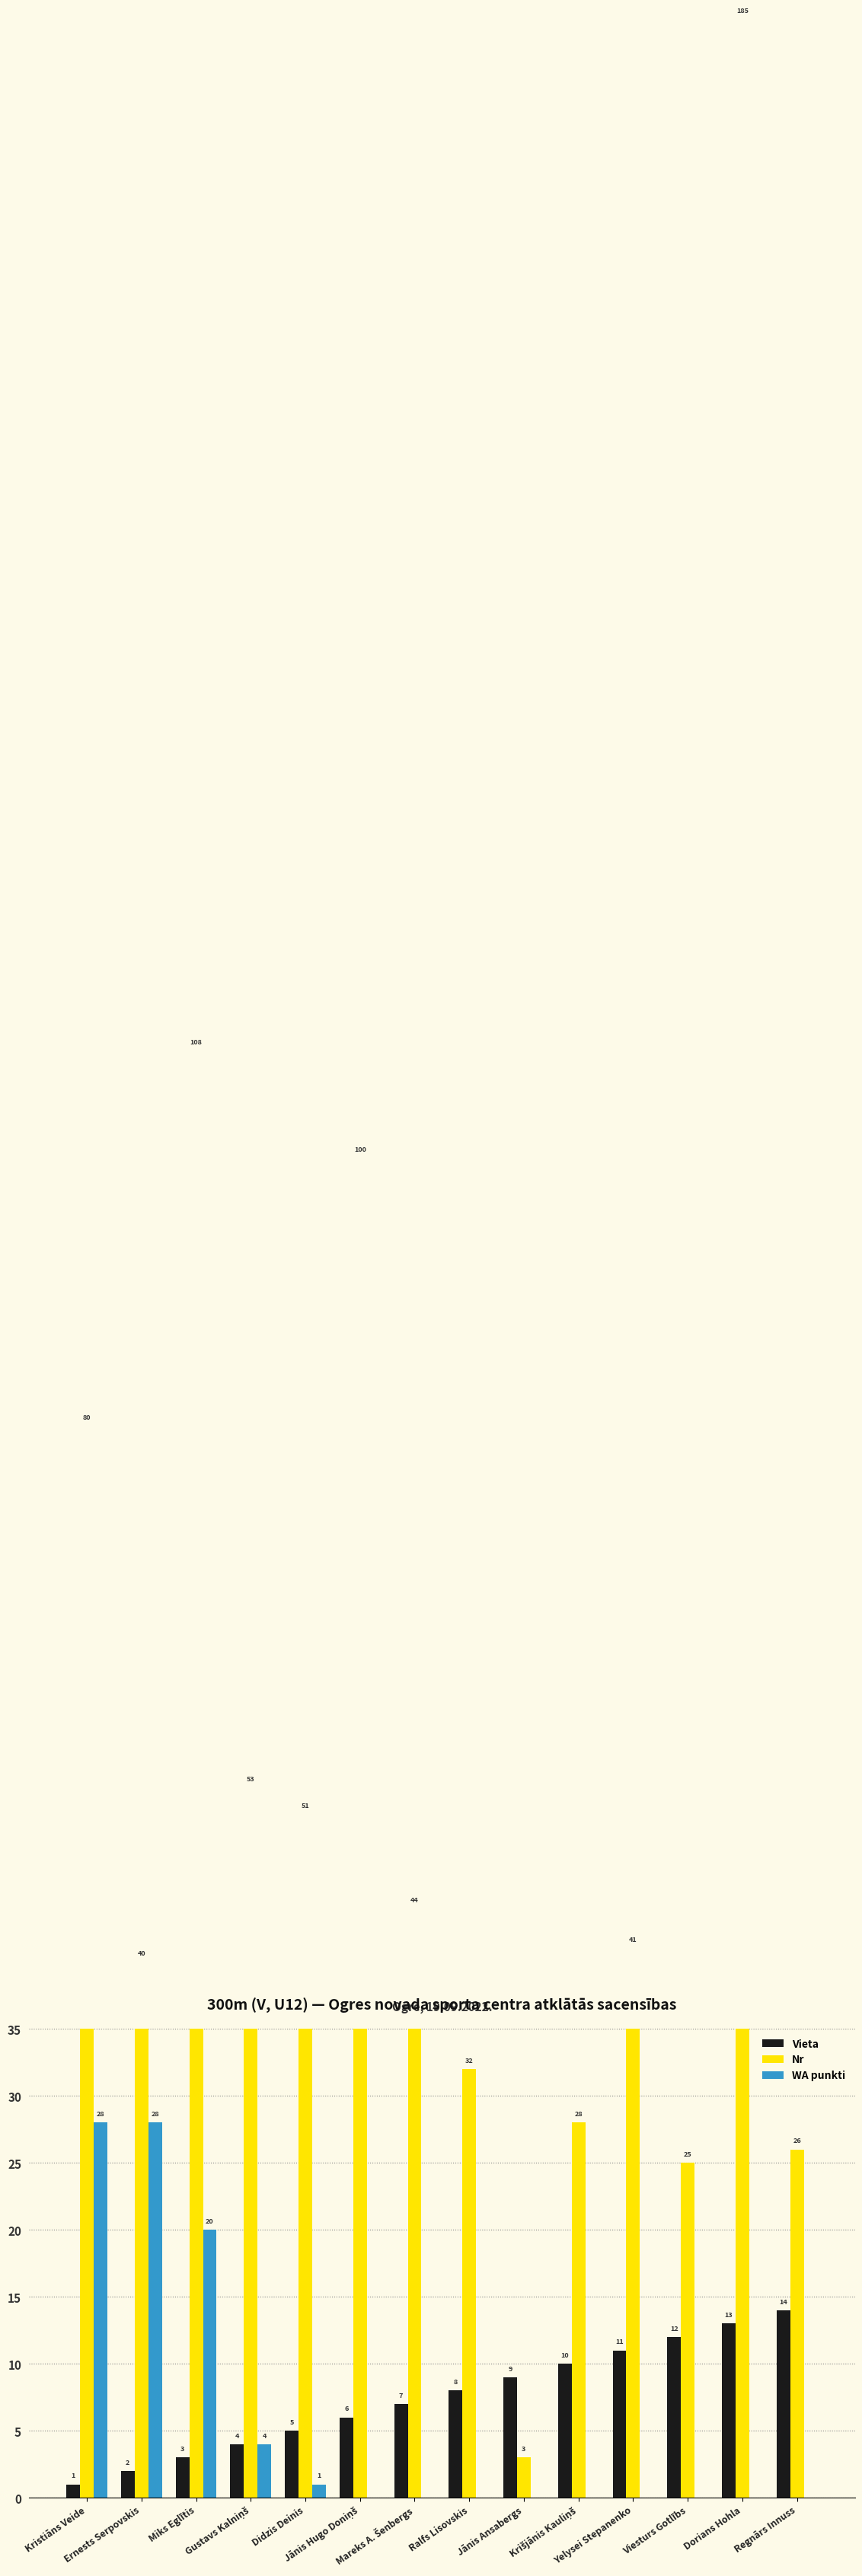

Which category has the lowest value in the Vieta series?

Kristiāns Veide